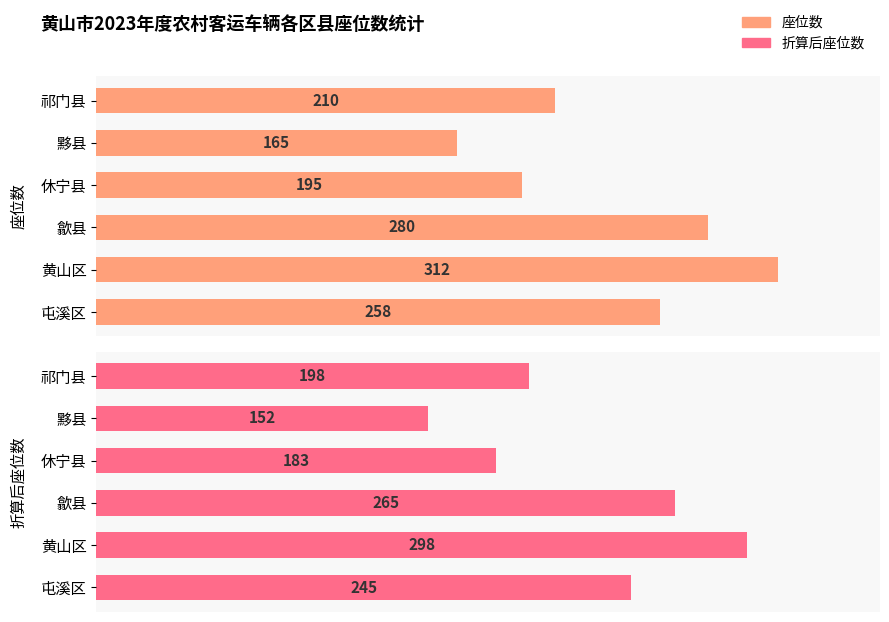

The 座位数 series shows 289 at 黟县. True or false?

False